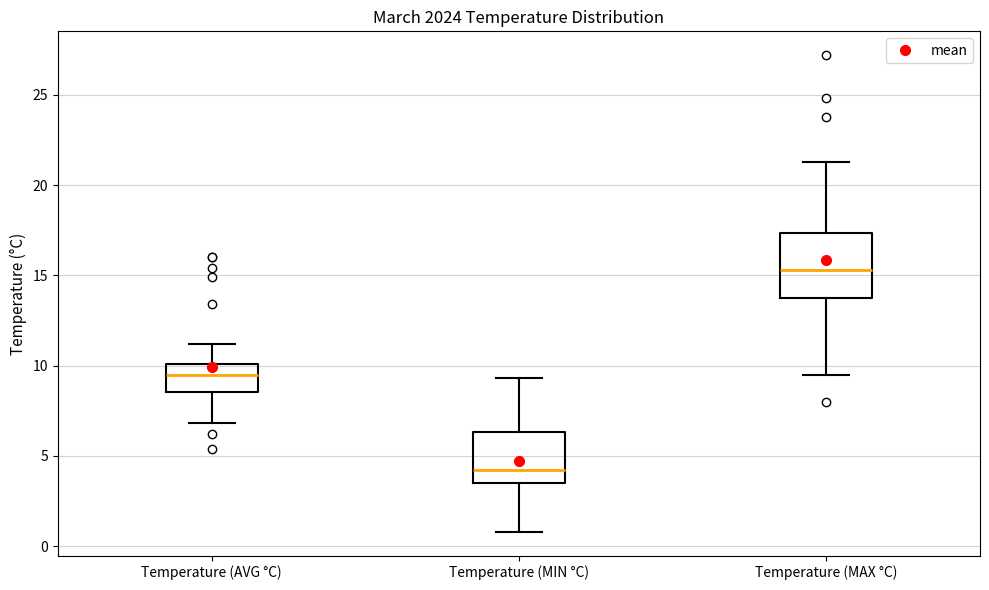

Where does the upper whisker of the box for Temperature (MAX °C) end on the y-axis? The values are not printed on the chart, so give them approximately, as read against the axis.

21.5